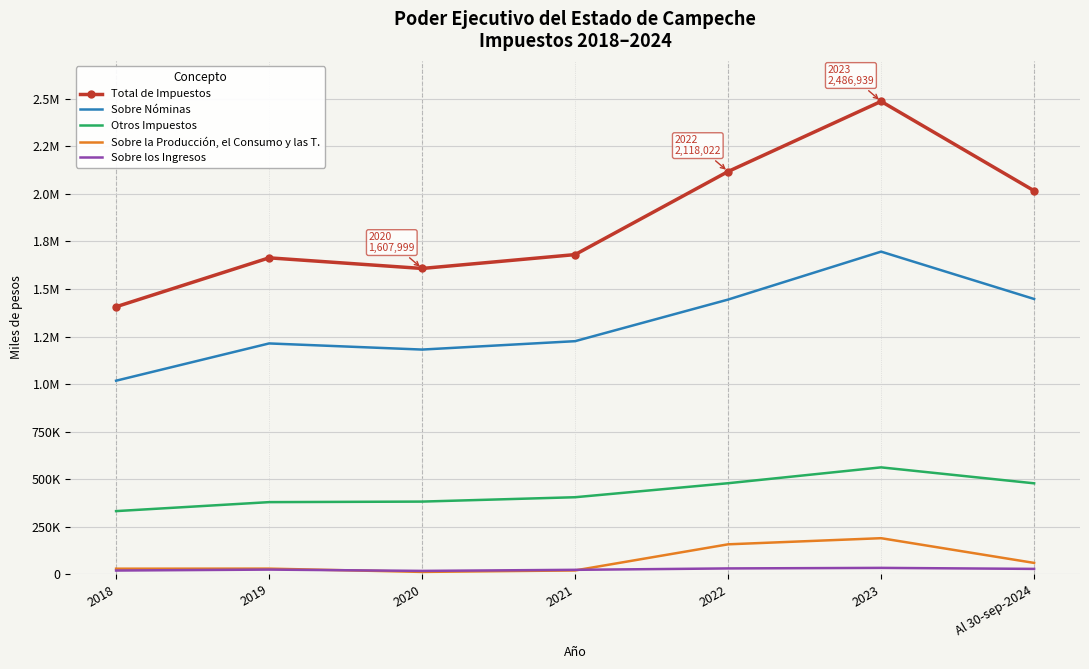

What are all the series names shown in the legend?

Total de Impuestos, Sobre Nóminas, Otros Impuestos, Sobre la Producción, el Consumo y las T., Sobre los Ingresos